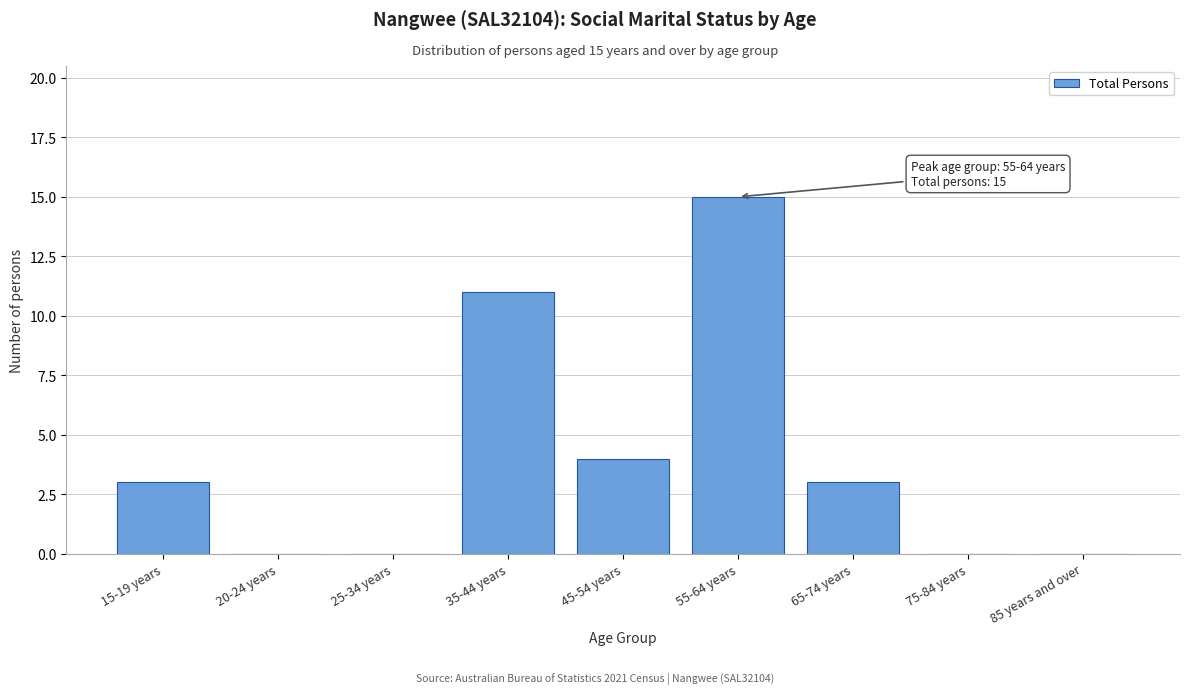

Reading left to right, extract all data points from this chart.

15-19 years=3	20-24 years=0	25-34 years=0	35-44 years=11	45-54 years=4	55-64 years=15	65-74 years=3	75-84 years=0	85 years and over=0